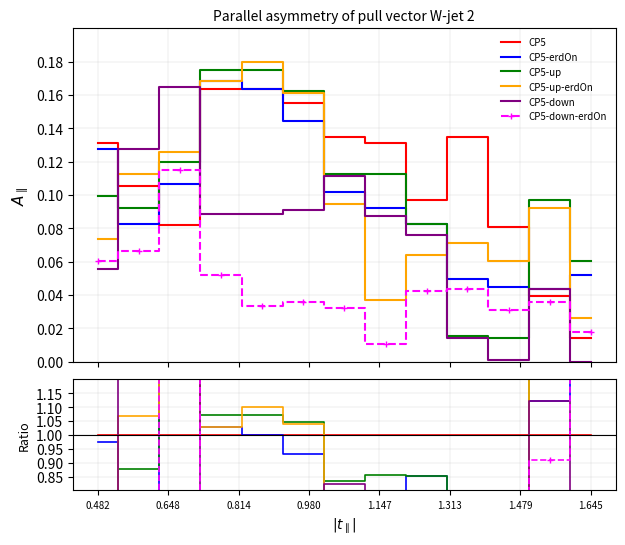

How many times do CP5-erdOn and CP5 cross each other?

2